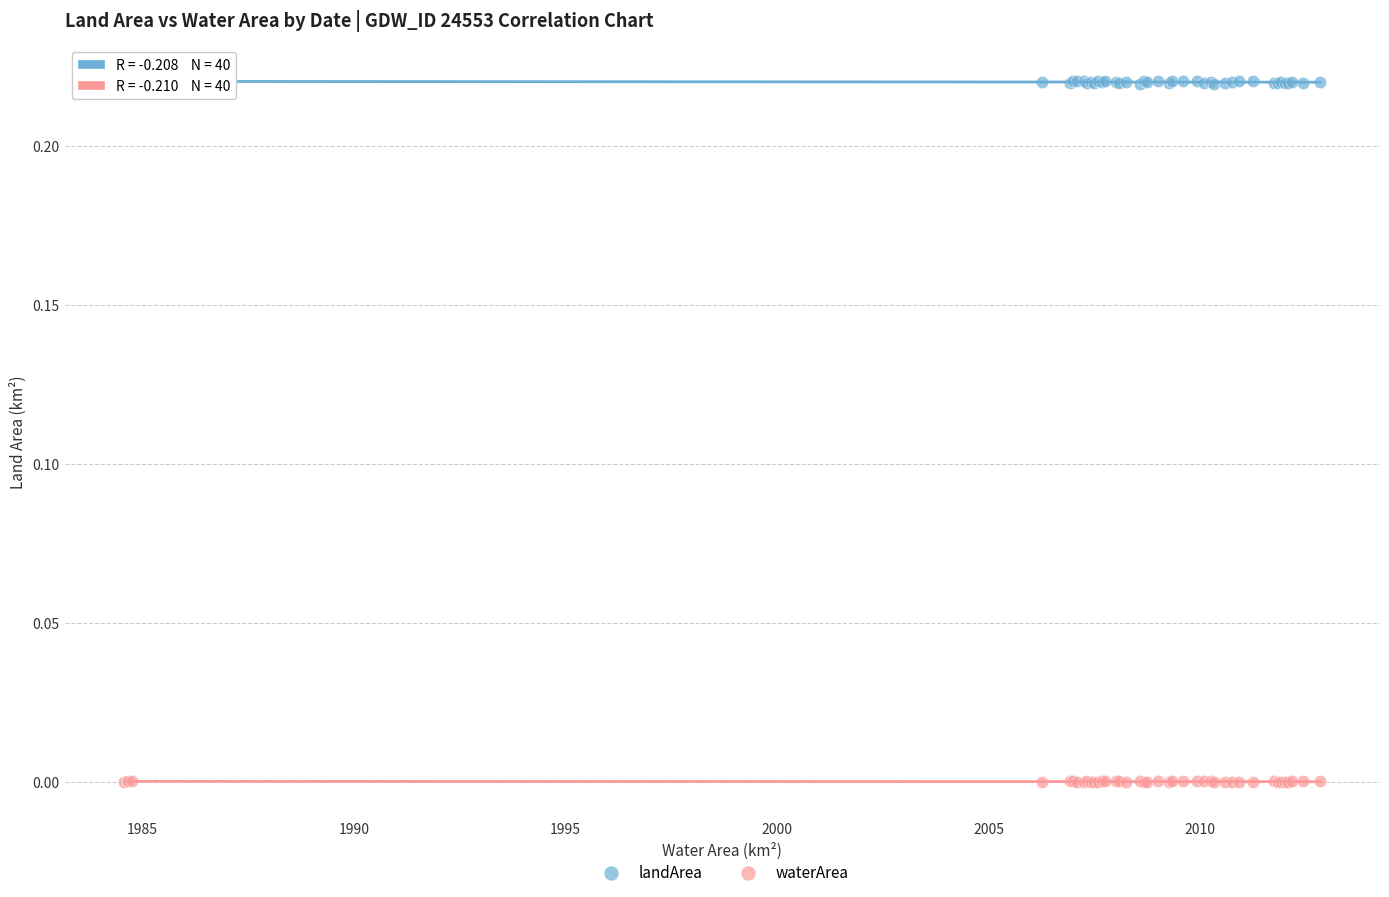

What is the X range (max minus min) for the scatter plot?

28.2